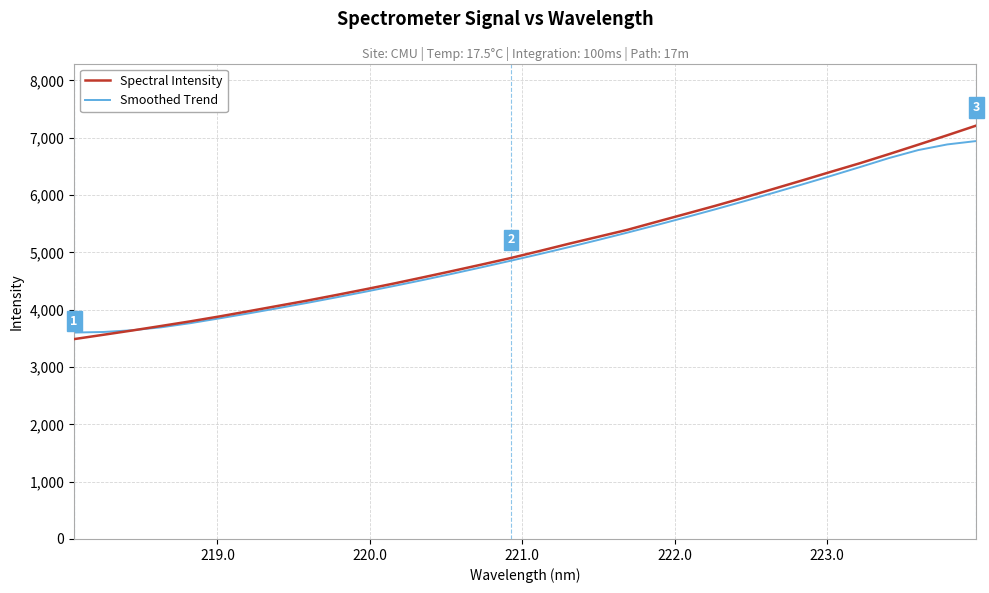

What is the minimum value shown in the chart?

3486.3